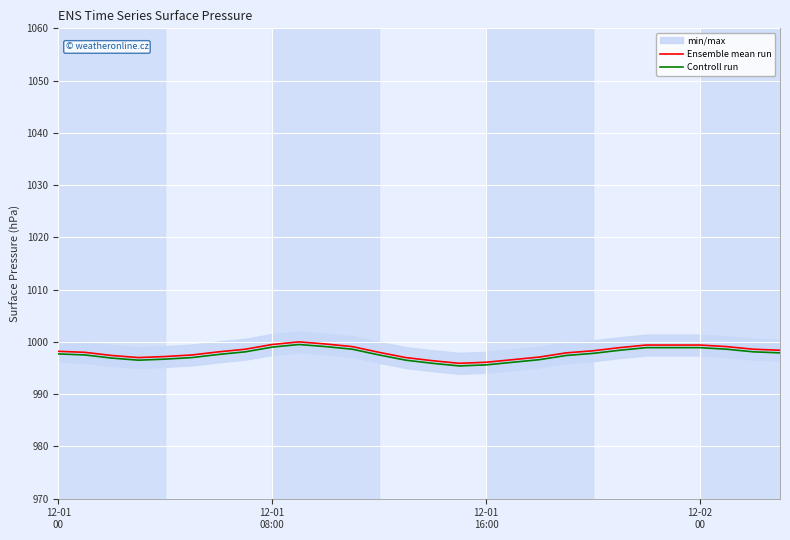

What is the sum of all Controll run values?

27932.7